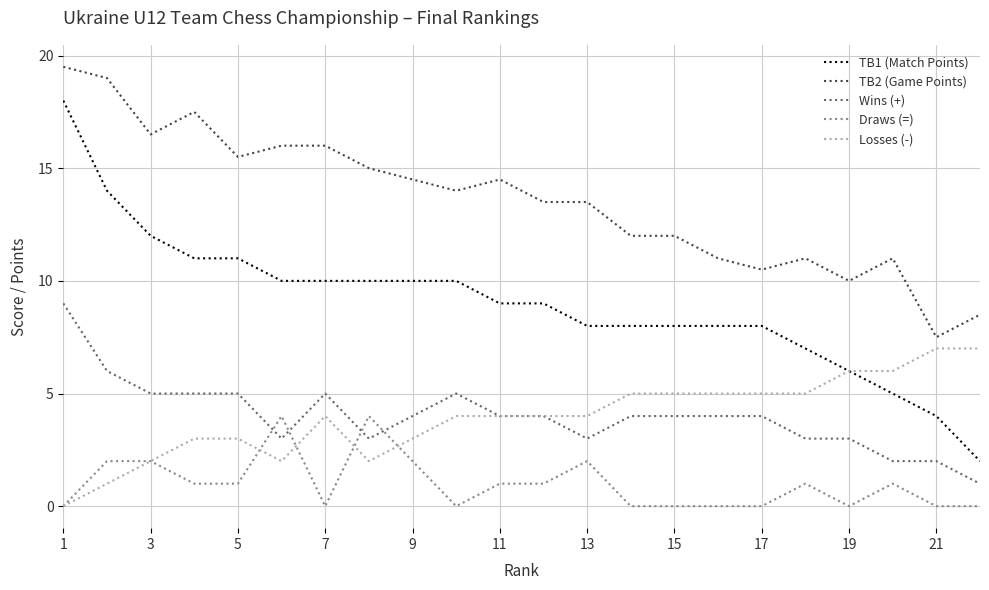

Count the Draws (=) values in the range 0 to 2.

20